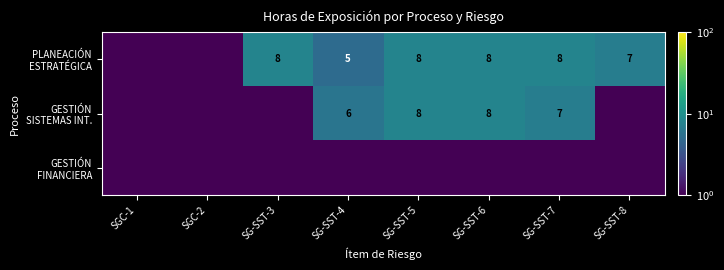

Rank the series at SG-SST-6 from lowest to highest value.

GESTIÓN FINANCIERA, PLANEACIÓN ESTRATÉGICA, GESTIÓN SISTEMAS INT.